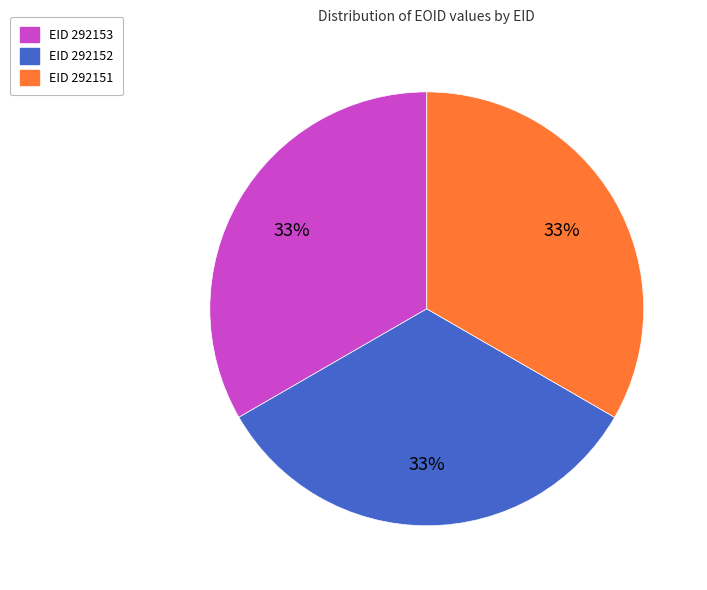

To the nearest percent, what is the combined percentage of EID 292153 and EID 292151?

67%